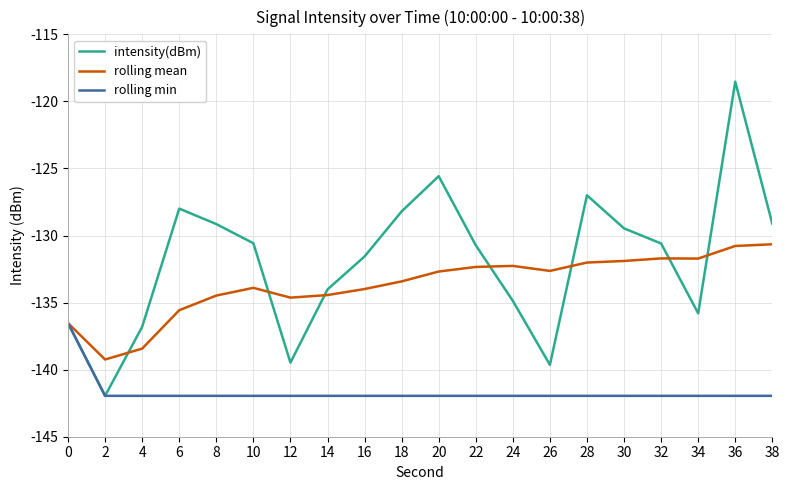

True or false: rolling min has a value of -142.0 at 20.

True